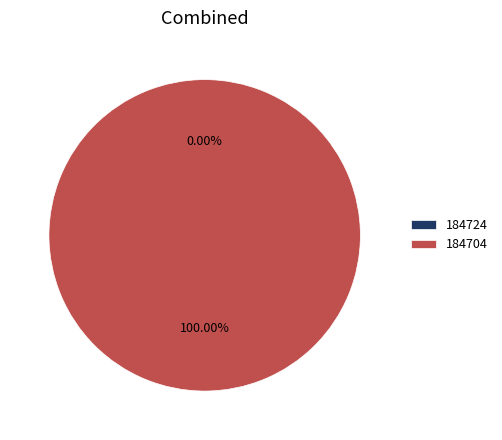

How many slices are in this pie chart?

2